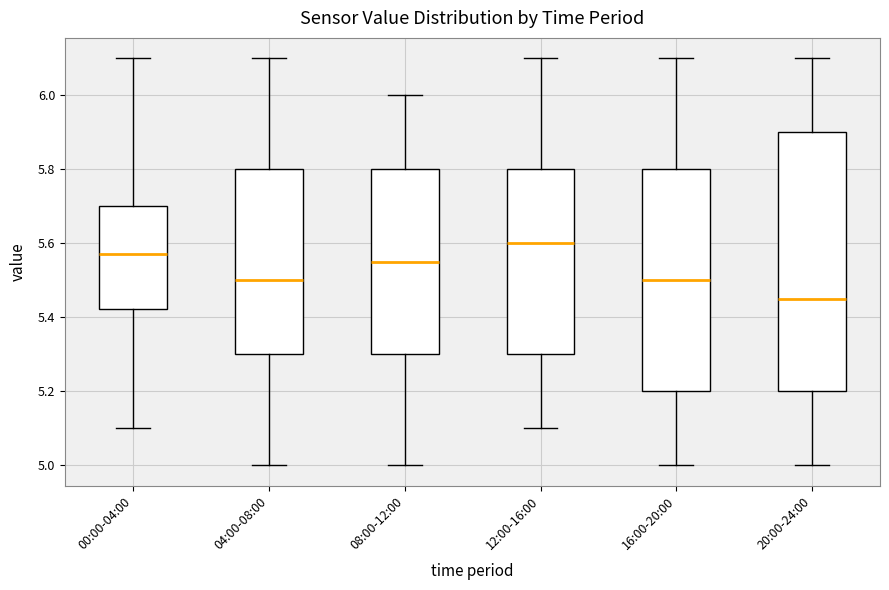

Reading left to right, read every box against the y-axis: the position of its median line, the range the box covers, and the ends of its whiskers. The values are not printed on the chart, so give them approximately, as read against the axis.

00:00-04:00: median 5.58, box 5.42 to 5.70, whiskers 5.10 to 6.10
04:00-08:00: median 5.50, box 5.30 to 5.80, whiskers 5.00 to 6.10
08:00-12:00: median 5.56, box 5.30 to 5.80, whiskers 5.00 to 6.00
12:00-16:00: median 5.60, box 5.30 to 5.80, whiskers 5.10 to 6.10
16:00-20:00: median 5.50, box 5.20 to 5.80, whiskers 5.00 to 6.10
20:00-24:00: median 5.46, box 5.20 to 5.90, whiskers 5.00 to 6.10